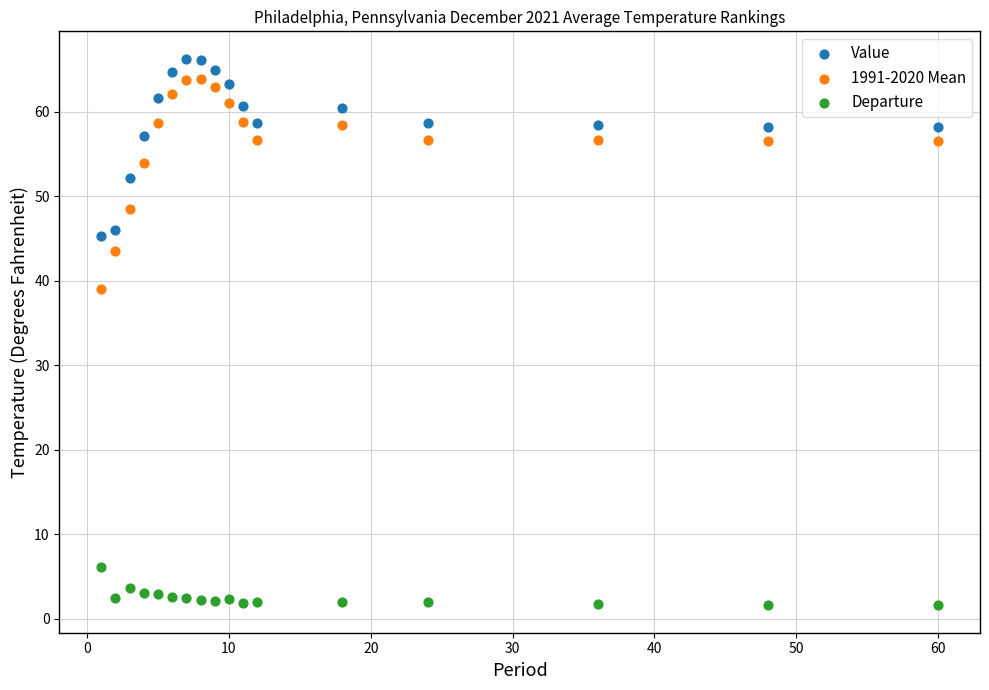

Which series has the widest spread of Y values?

1991-2020 Mean